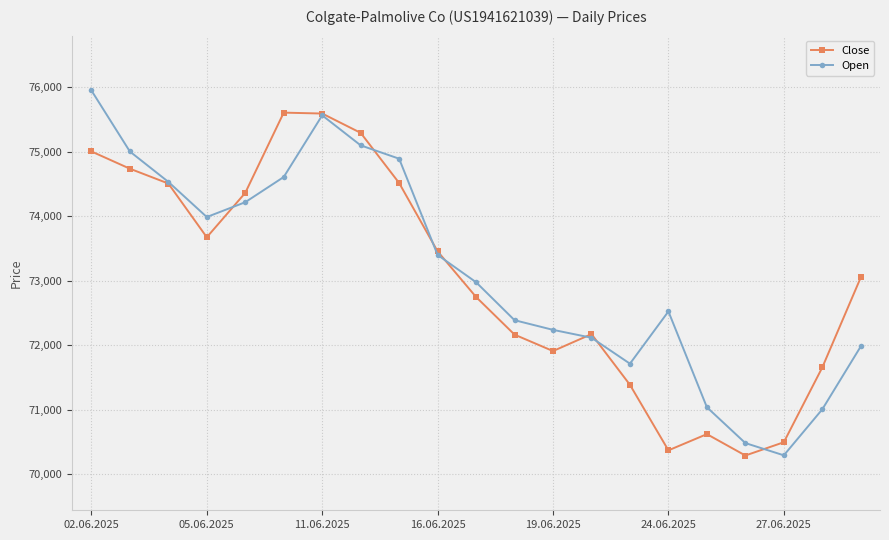

How many lines are shown in the chart?

2